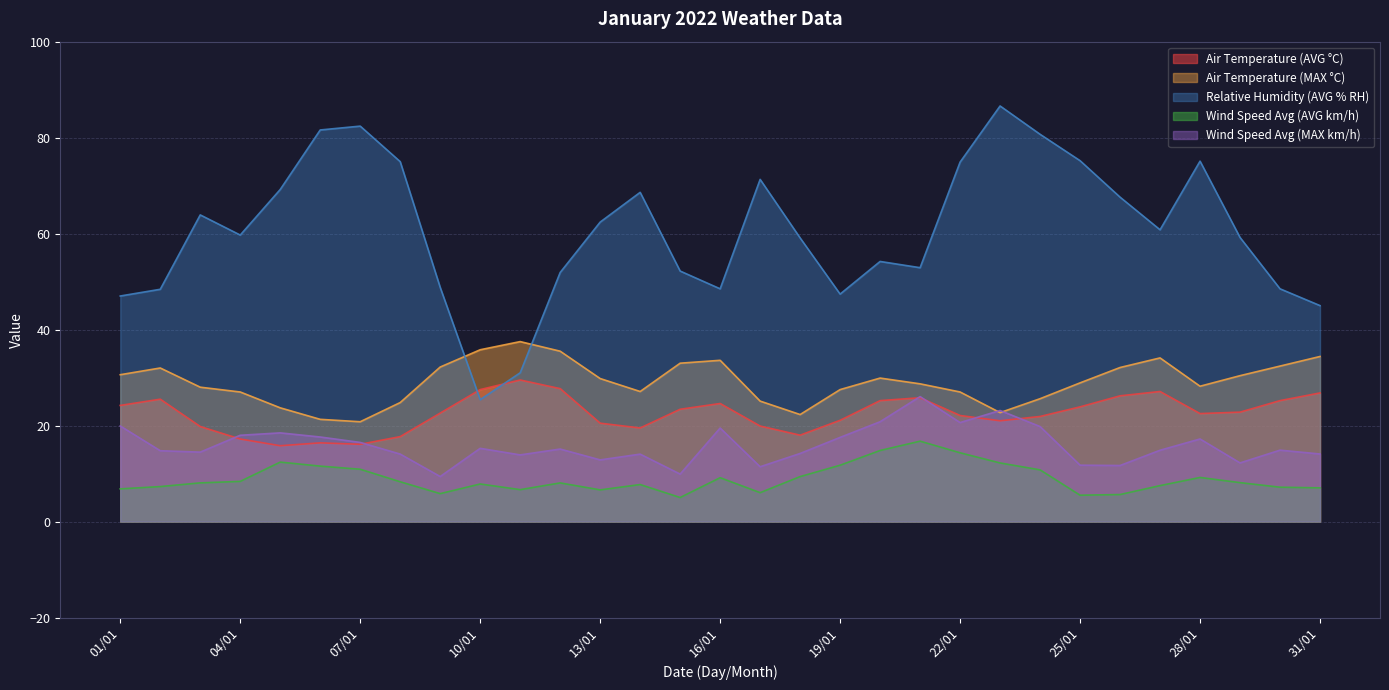

At which category does Air Temperature (MAX °C) reach its first local peak?

02/01